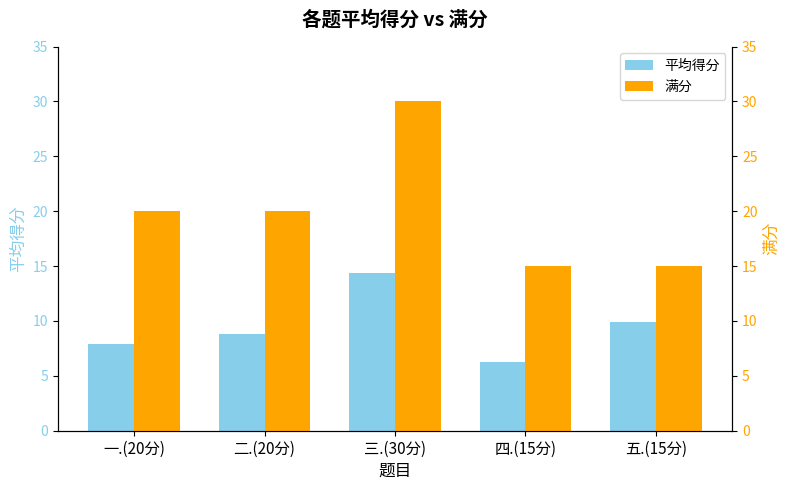

What position from the right is 四.(15分)?

2